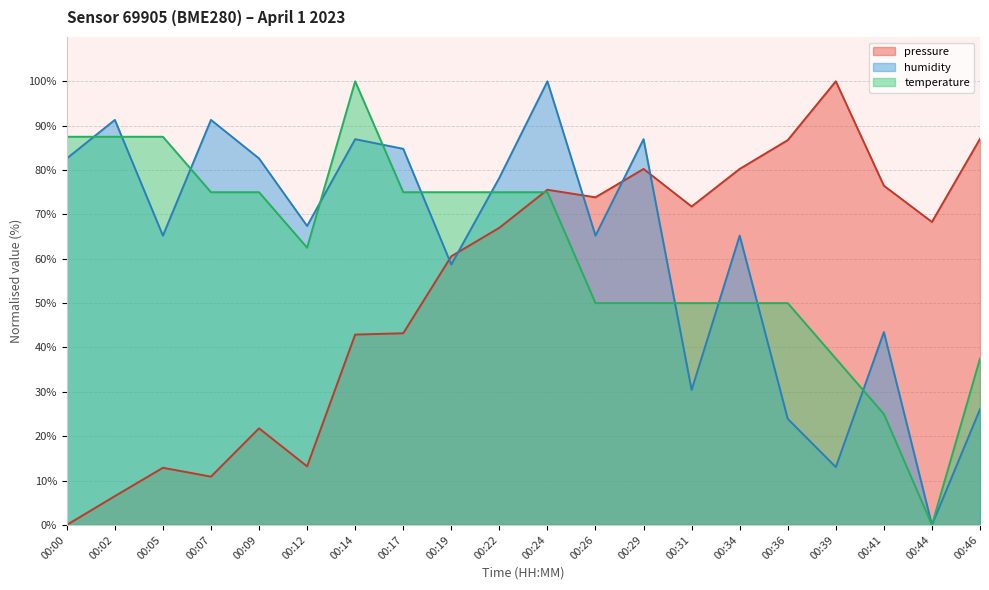

Reading left to right, what are all the values shown in this chart?

pressure: 0.0	6.5	12.9	10.9	21.8	13.2	42.9	43.2	60.6	67.0	75.6	73.9	80.2	71.8	80.2	86.7	100.0	76.5	68.3	87.0
humidity: 82.6	91.3	65.2	91.3	82.6	67.4	87.0	84.8	58.7	78.3	100.0	65.2	87.0	30.4	65.2	23.9	13.0	43.5	0.0	26.1
temperature: 87.5	87.5	87.5	75.0	75.0	62.5	100.0	75.0	75.0	75.0	75.0	50.0	50.0	50.0	50.0	50.0	37.5	25.0	0.0	37.5